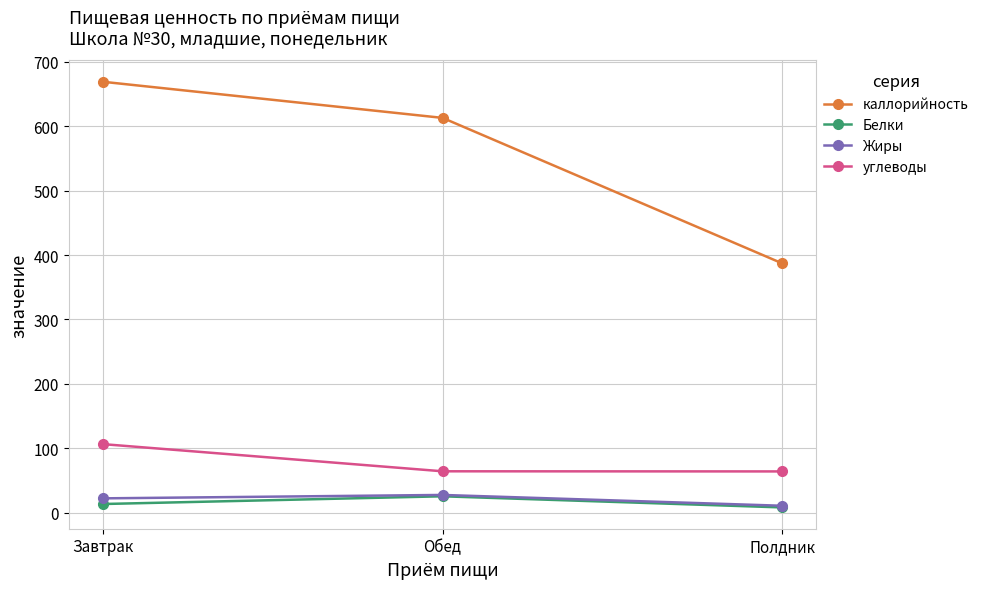

Does the chart display data point markers on the line(s)?

Yes